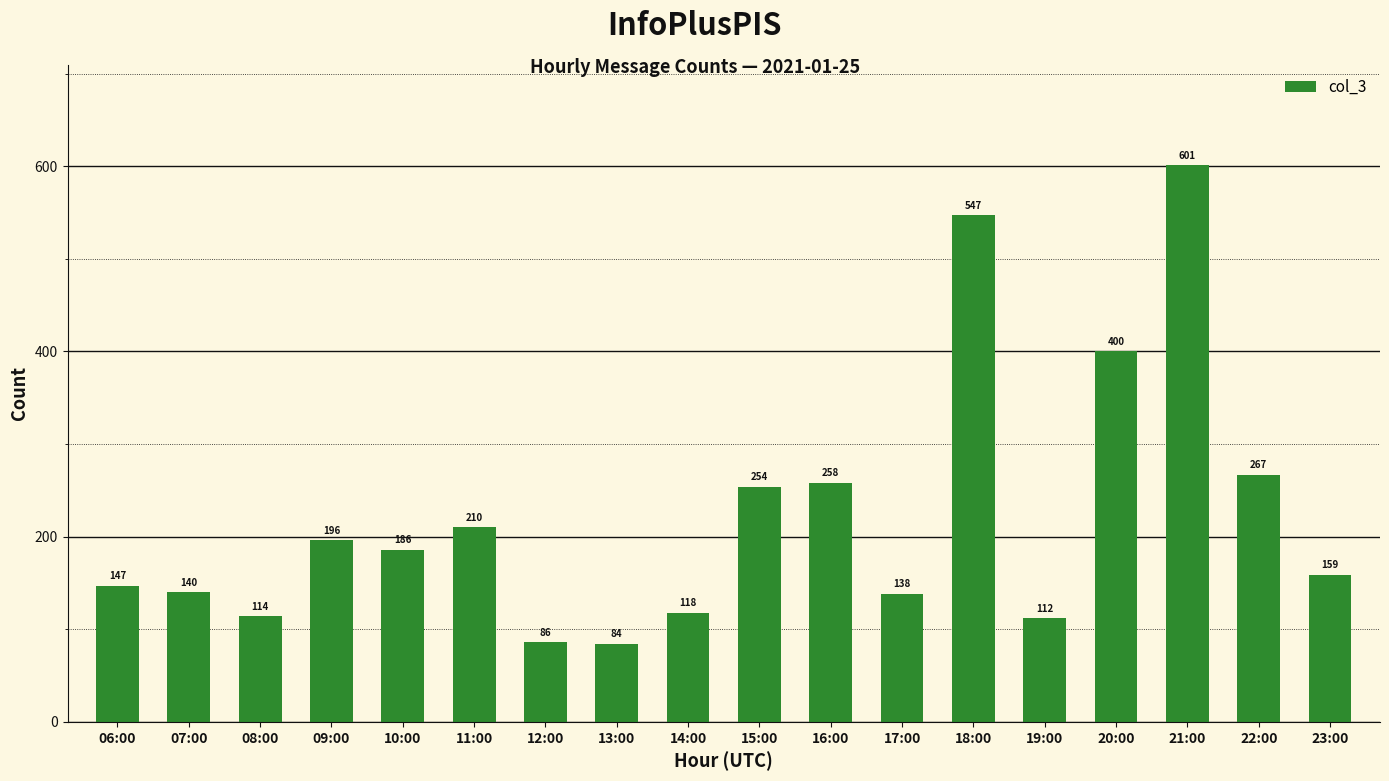

Approximately how many times larger is the value at 22:00 compared to 09:00?

1.4